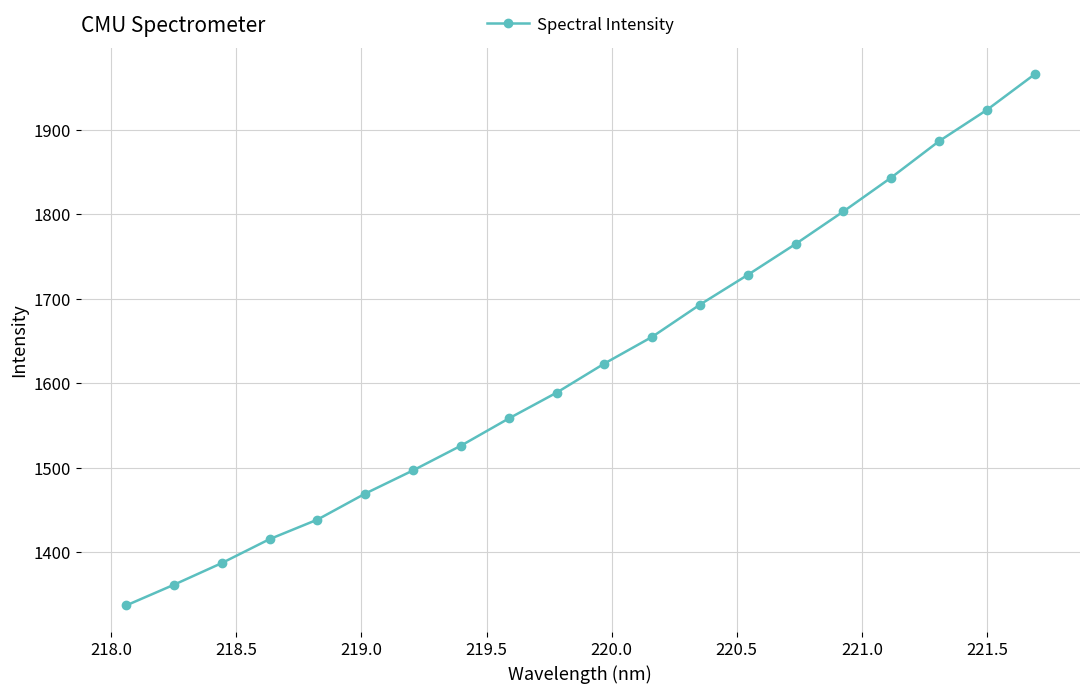

Reading left to right, extract all data points from this chart.

1336.8	1361.3	1387.0	1415.3	1438.4	1469.3	1496.7	1525.9	1558.1	1588.7	1623.2	1654.8	1692.9	1728.2	1764.7	1803.2	1843.3	1886.3	1923.3	1965.5